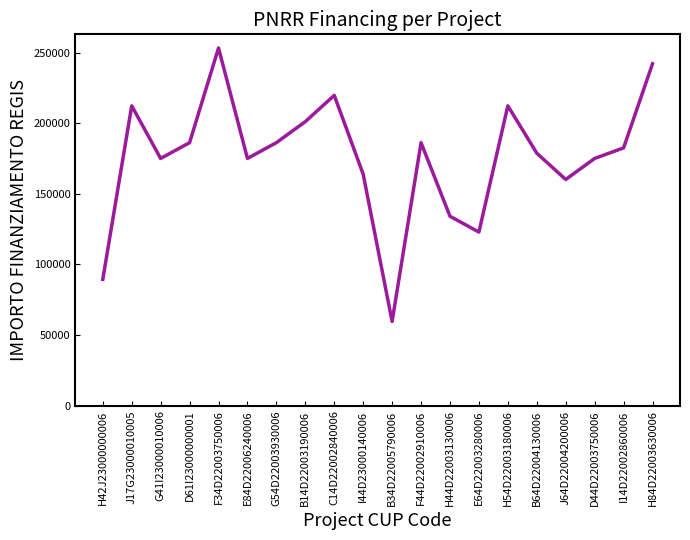

The value at F34D22003750006 is 253355.4. True or false?

True